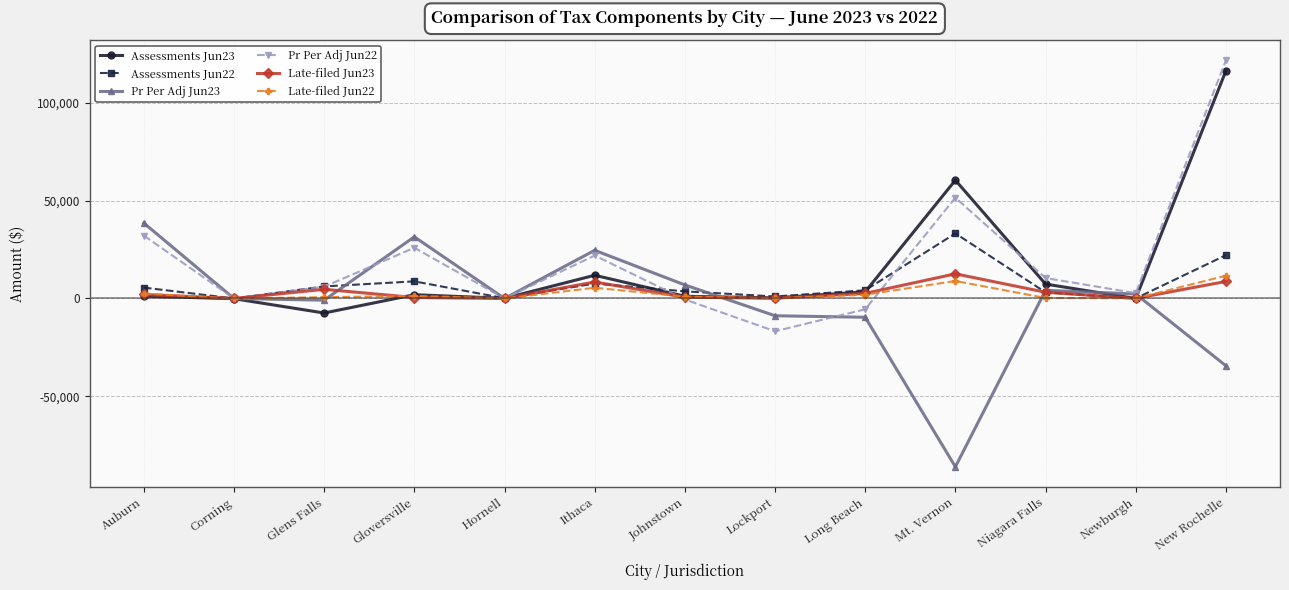

Count the number of categories in the chart.

13